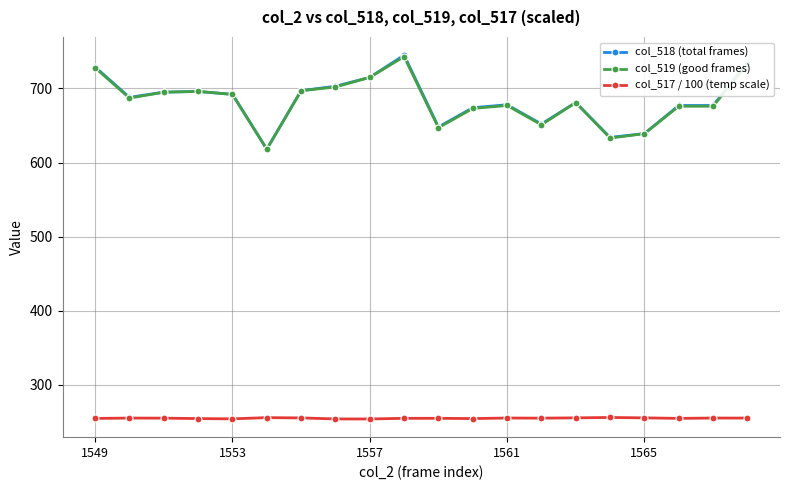

Which series has the widest spread of values?

col_518 (total frames)